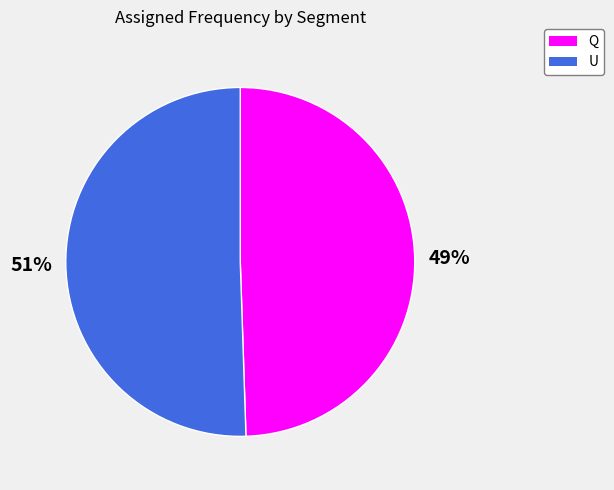

Which has a higher value, U or Q?

U